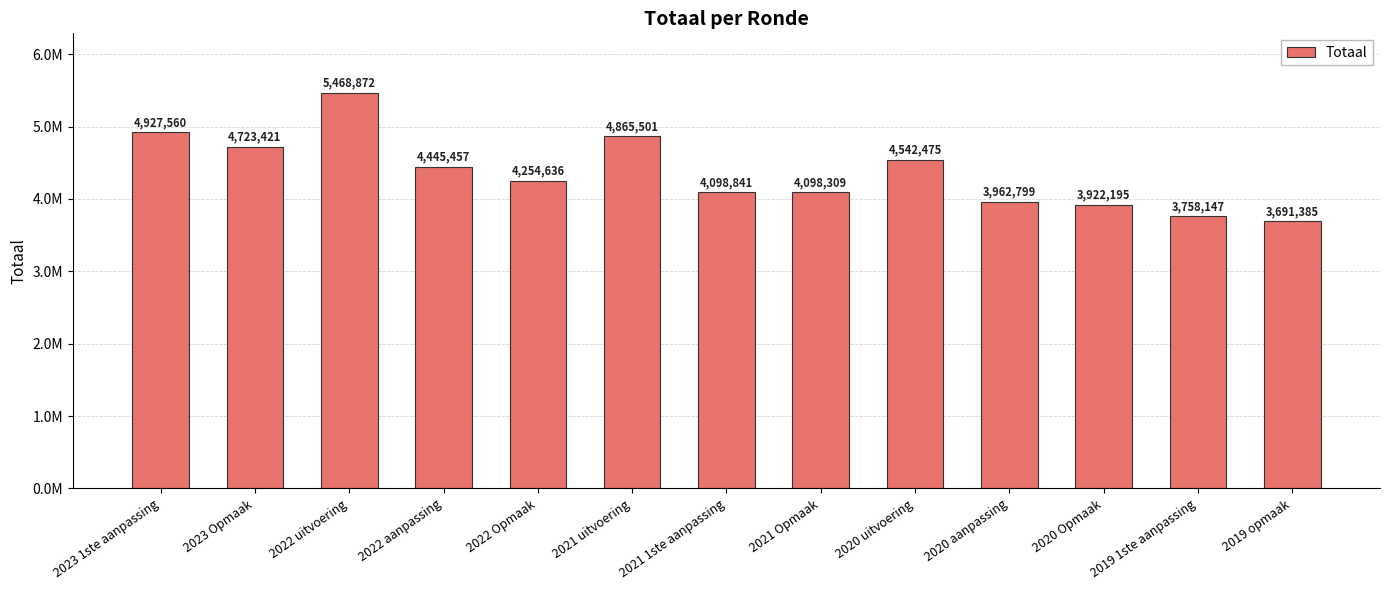

List the labels in order of value, largest first.

2022 uitvoering, 2023 1ste aanpassing, 2021 uitvoering, 2023 Opmaak, 2020 uitvoering, 2022 aanpassing, 2022 Opmaak, 2021 1ste aanpassing, 2021 Opmaak, 2020 aanpassing, 2020 Opmaak, 2019 1ste aanpassing, 2019 opmaak